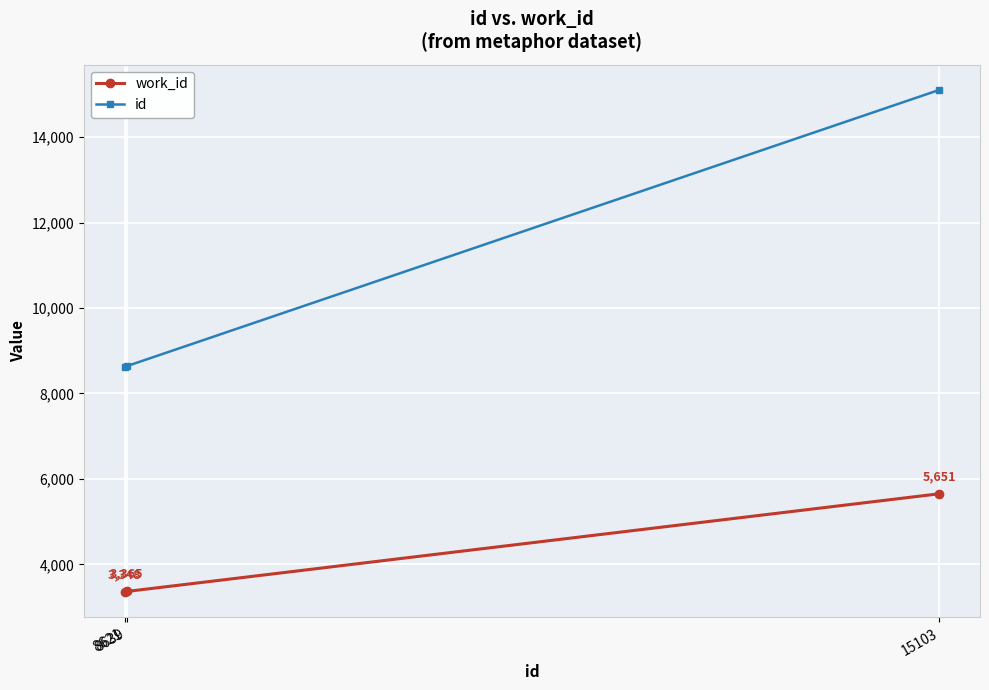

Does the chart have visible grid lines?

Yes